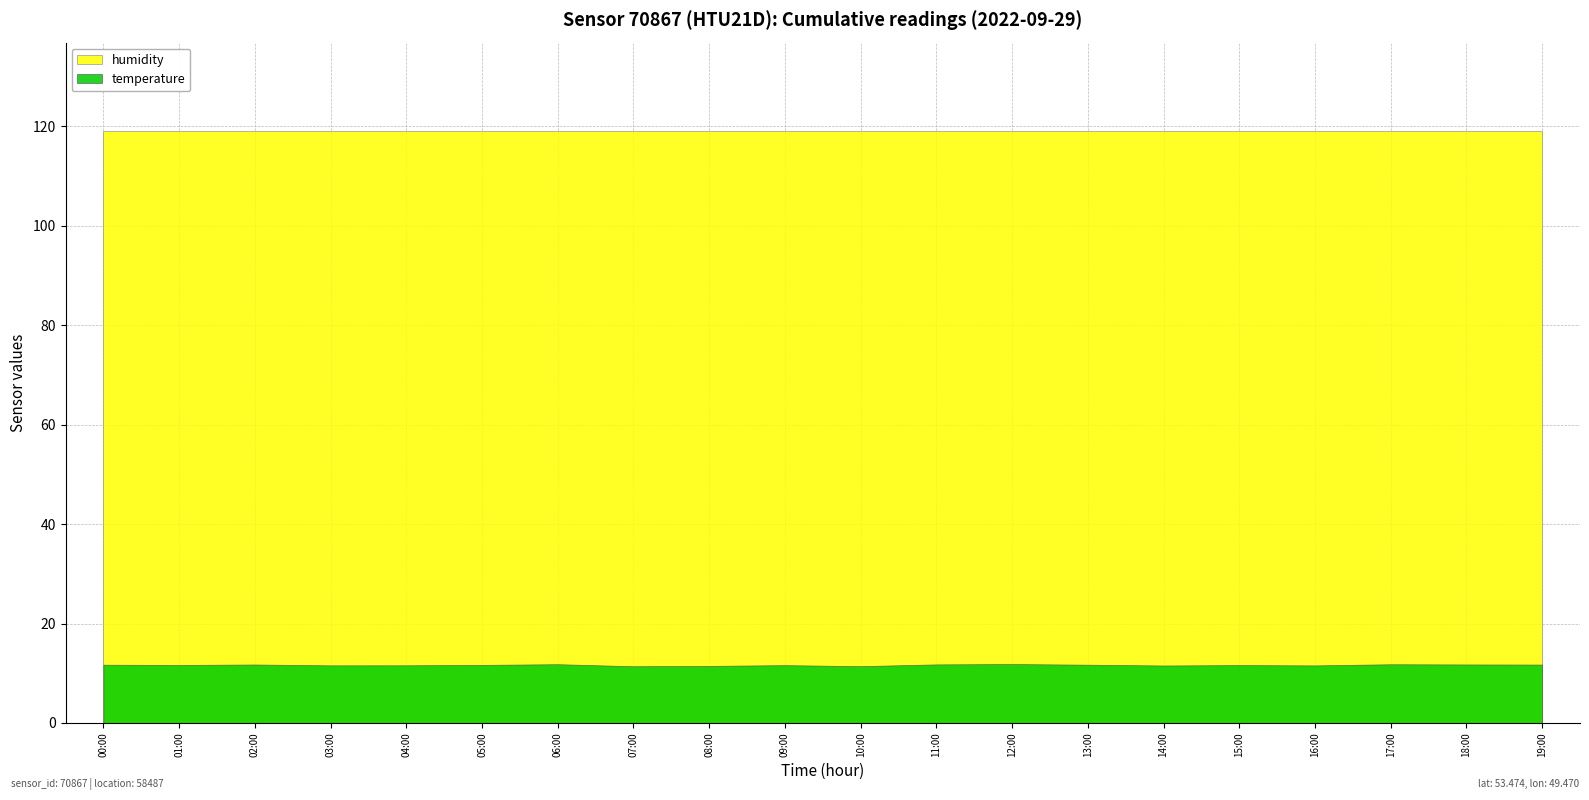

Reading right to left, what are all the values shown in this chart?

temperature: 11.8	11.8	11.8	11.6	11.6	11.6	11.7	11.8	11.8	11.4	11.6	11.5	11.4	11.8	11.7	11.6	11.6	11.8	11.7	11.7
humidity: 119.0	119.0	119.0	119.0	119.0	119.0	119.0	119.0	119.0	119.0	119.0	119.0	119.0	119.0	119.0	119.0	119.0	119.0	119.0	119.0